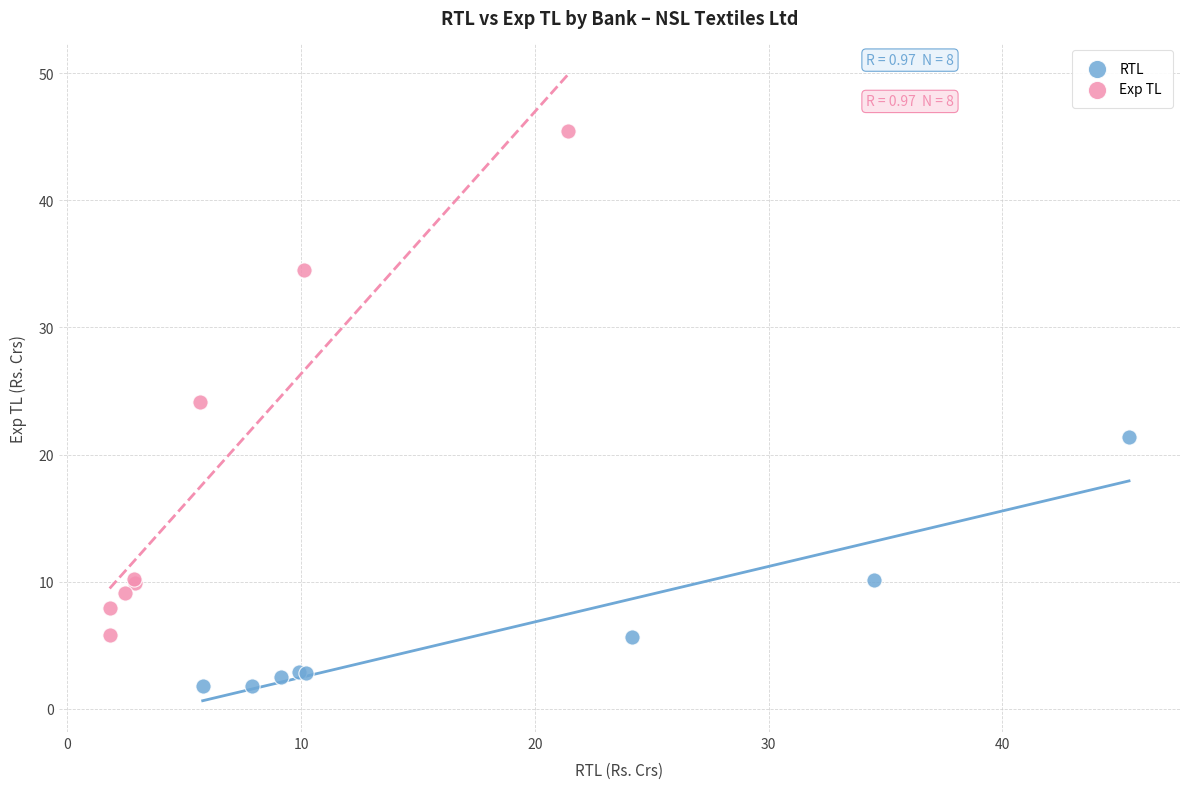

Which series contains the highest Y value?

Exp TL